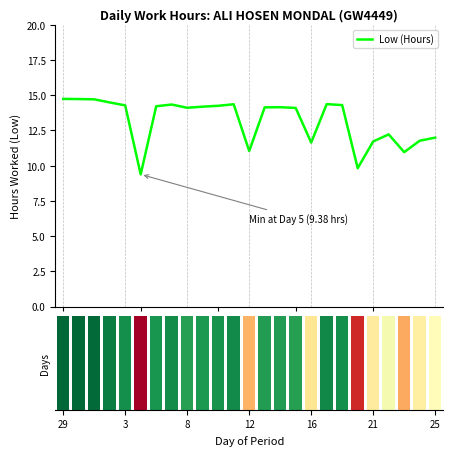

What is the highest value of the Low (Hours) series?

14.7